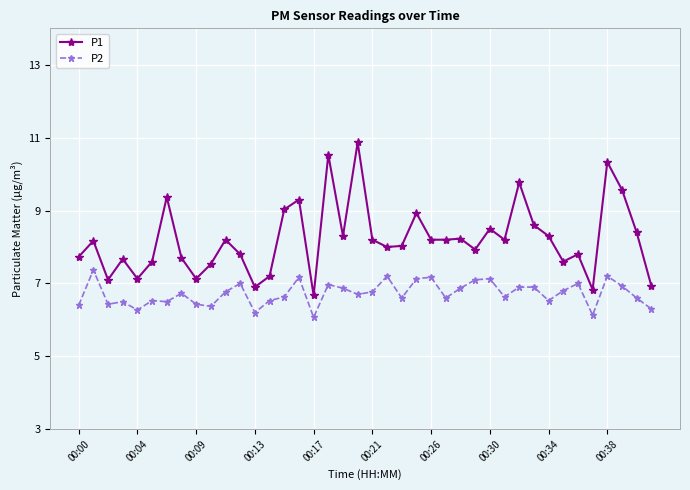

What is the maximum value shown in the chart?

10.9